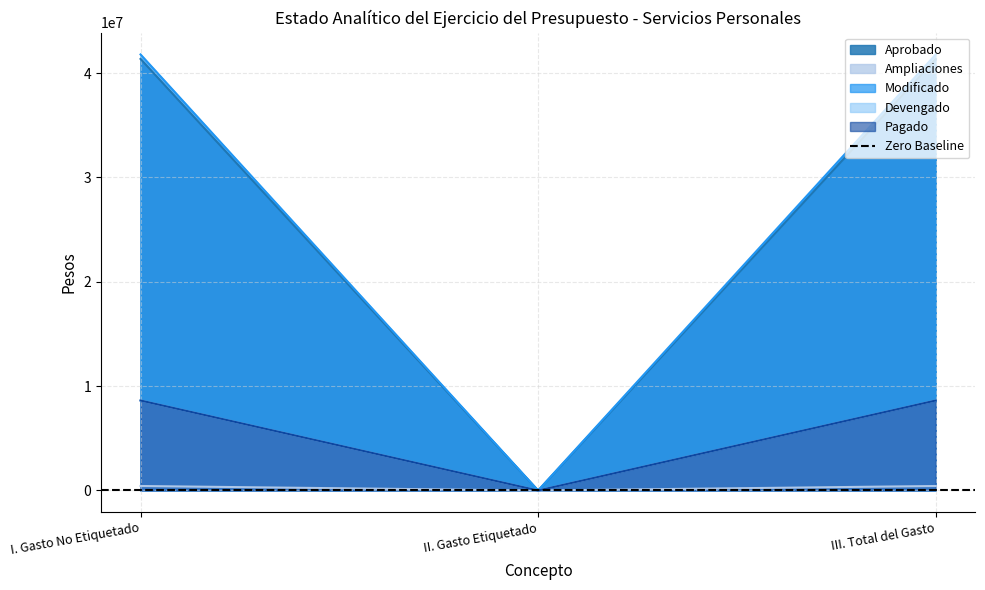

True or false: Pagado has a value of 0.0 at II. Gasto Etiquetado.

True